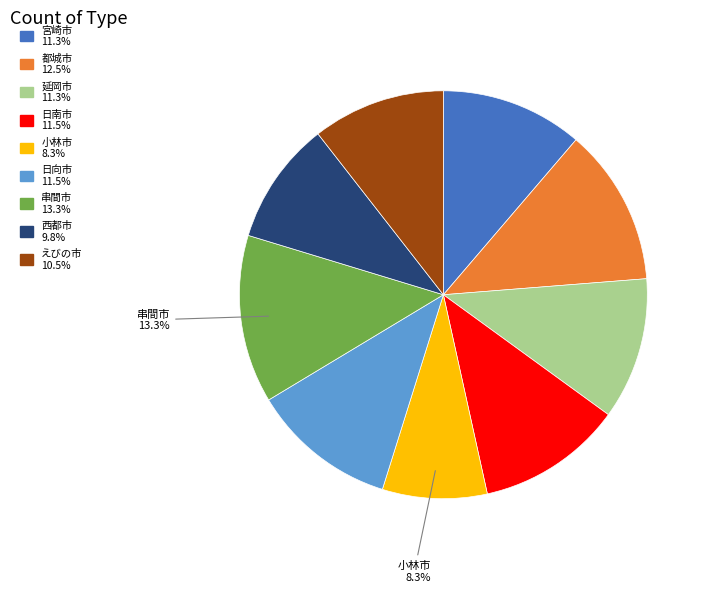

Does any single category account for the majority?

No